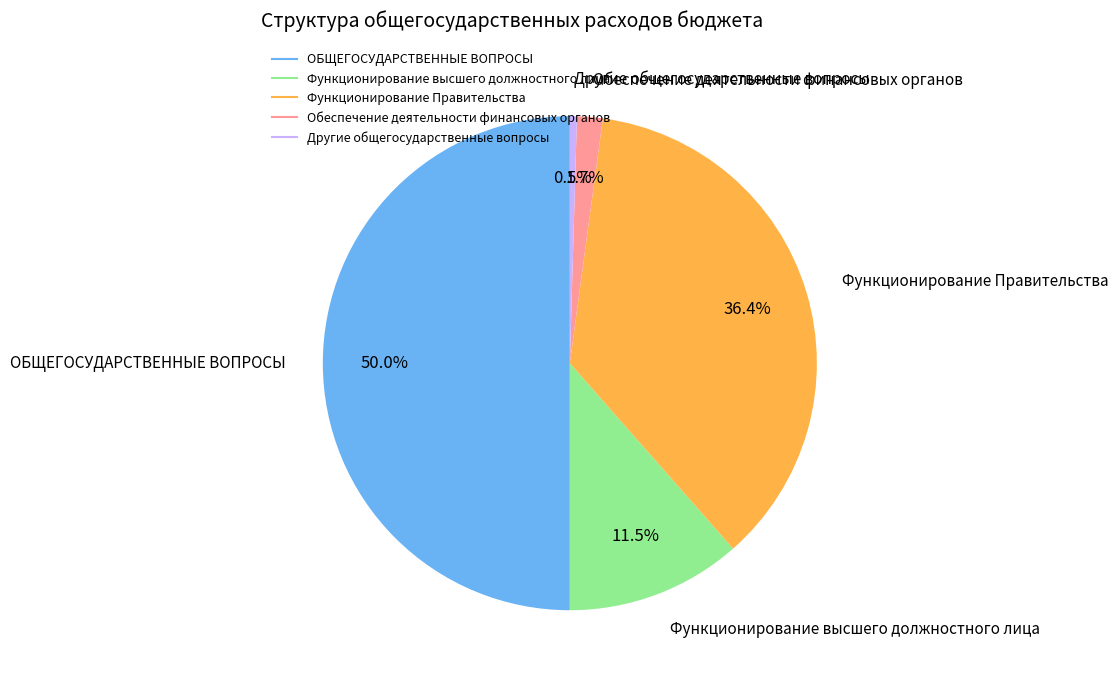

Which slice is the largest?

ОБЩЕГОСУДАРСТВЕННЫЕ ВОПРОСЫ